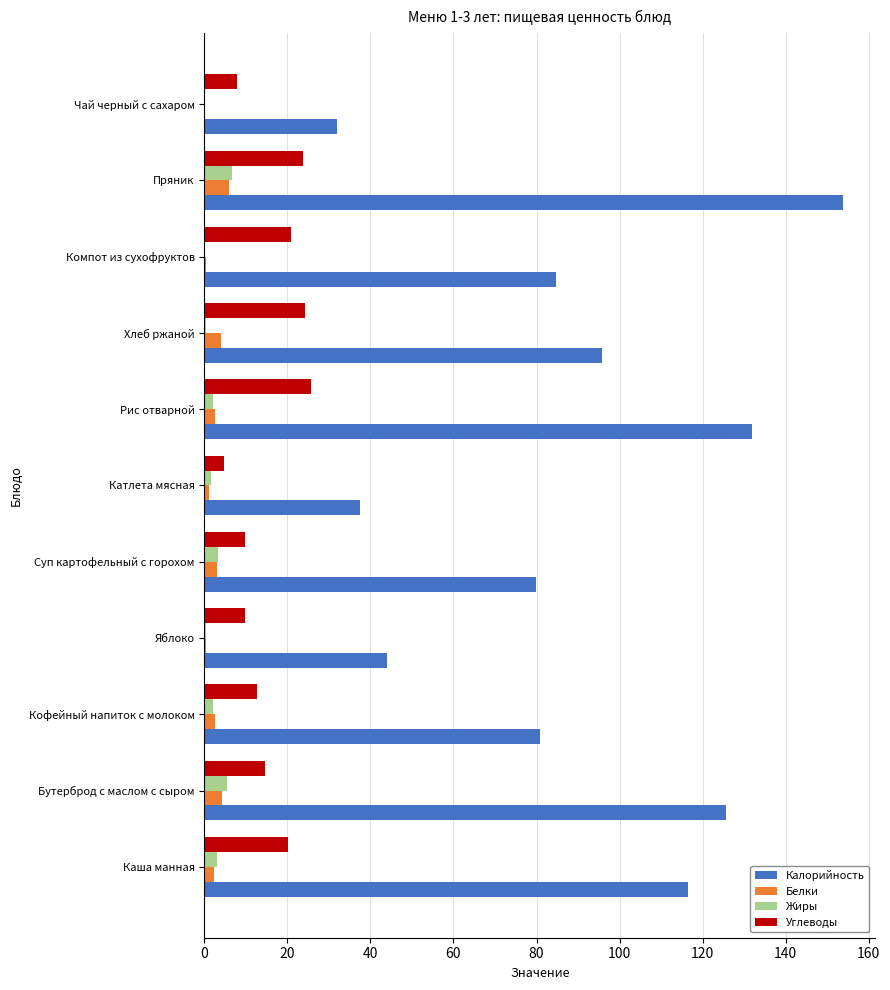

Where is Углеводы nearest to the value 15?

Бутерброд с маслом с сыром